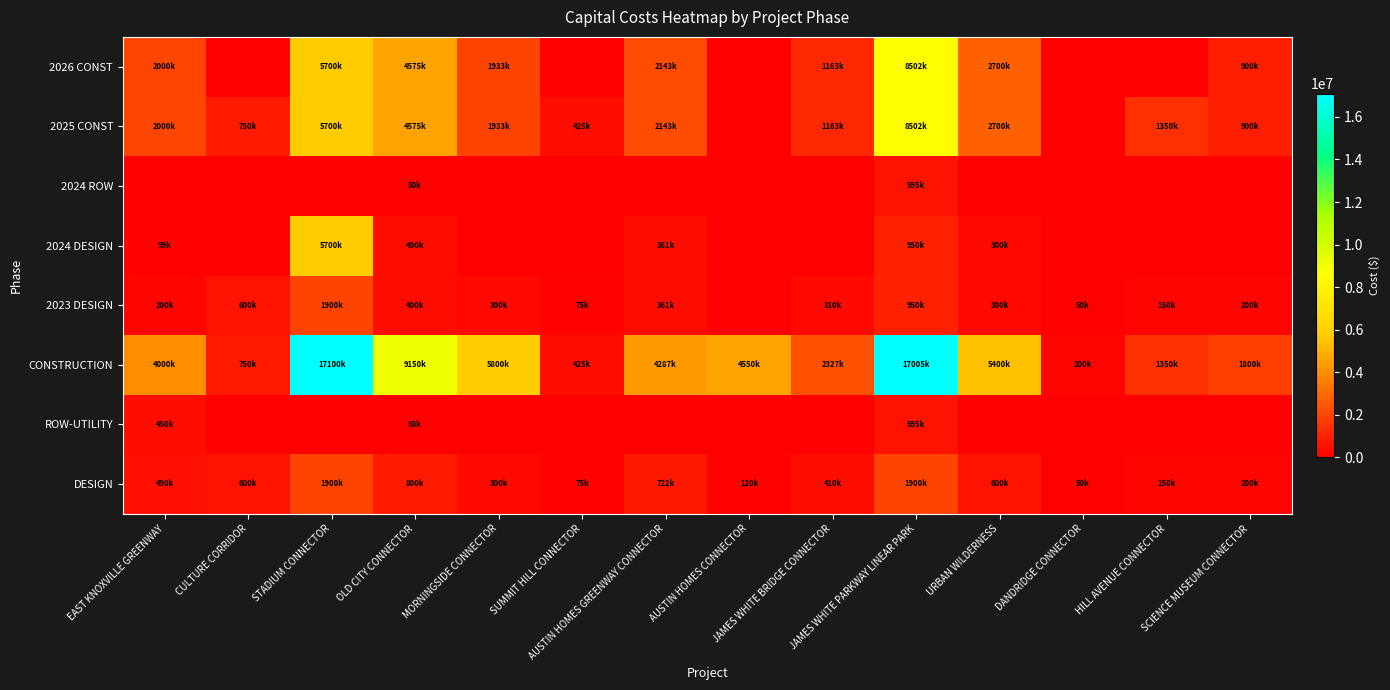

Count the number of data series in this chart.

8